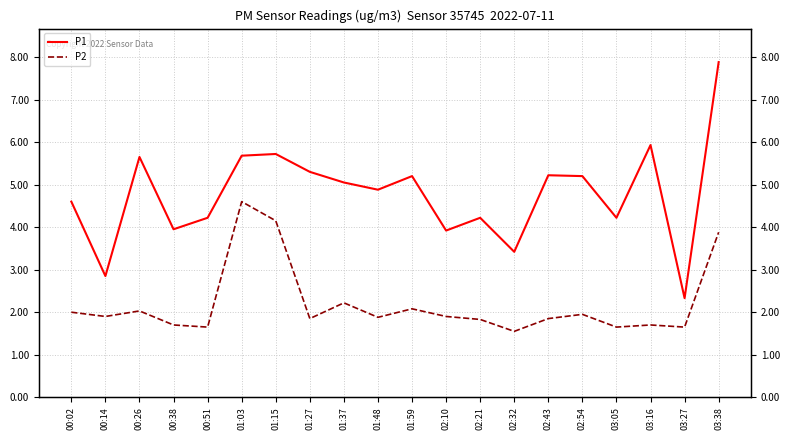

What is the maximum value shown in the chart?

7.9